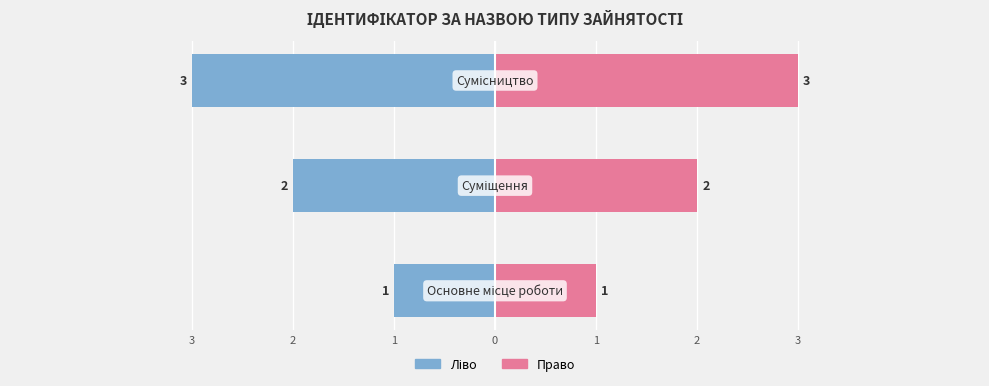

Which series has the widest spread of values?

Ідентифікатор (ліво)